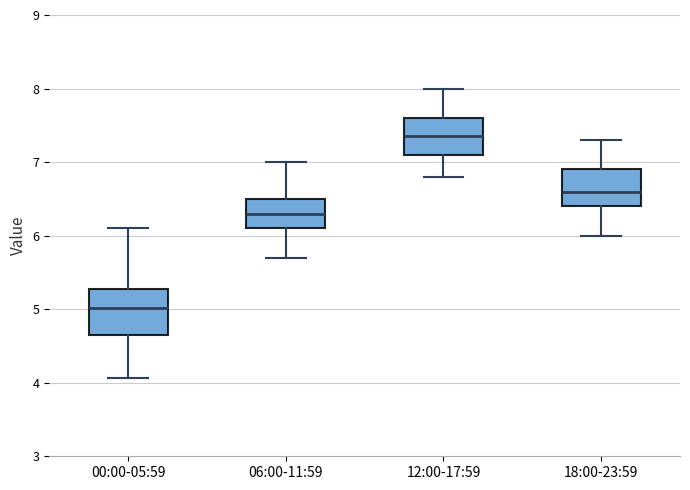

Which box has the highest median line?

12:00-17:59